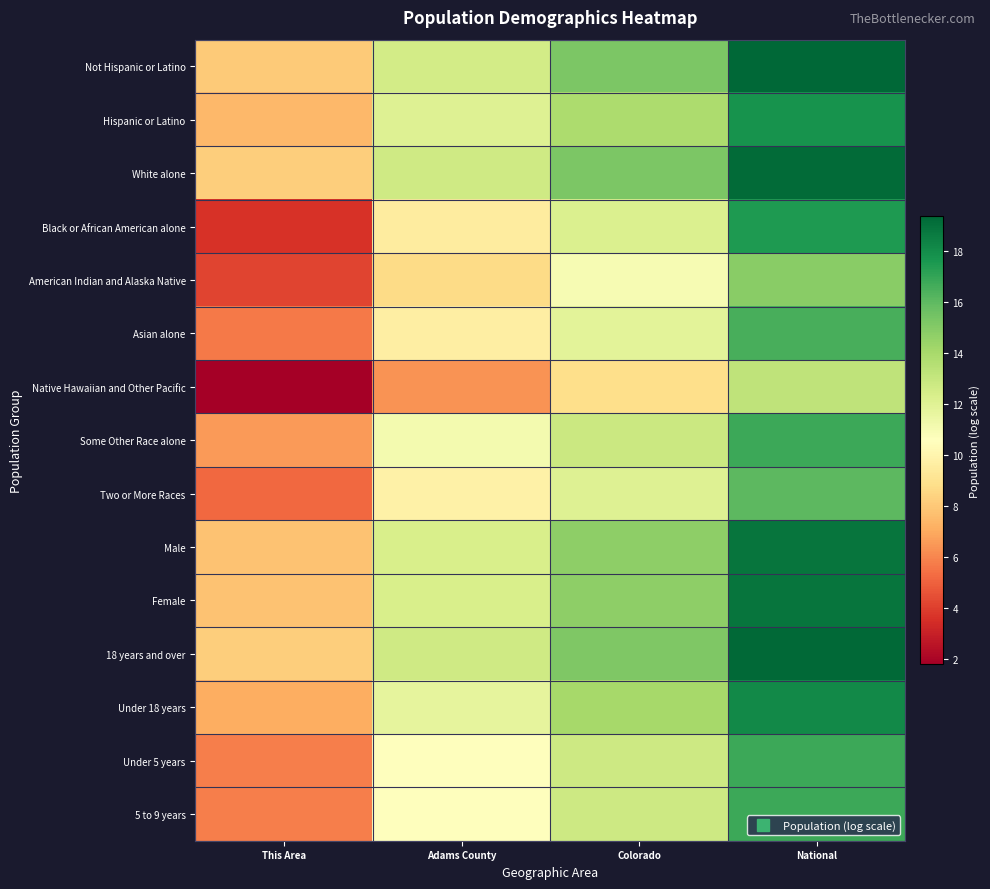

What is the spread (max minus min) of values at Adams County?

6.3